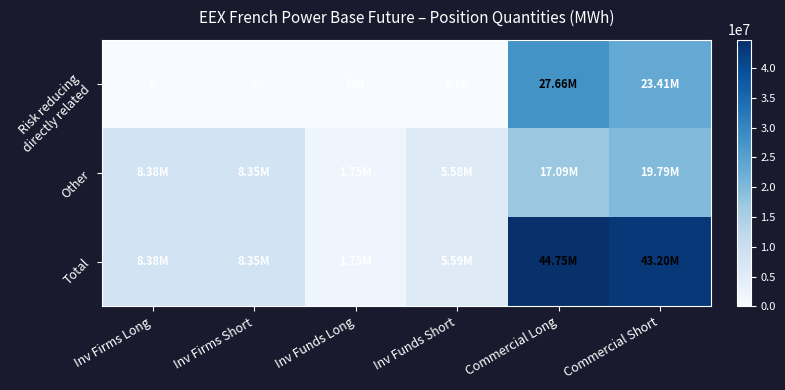

Rank the series by their maximum value, from lowest to highest.

Other, Risk reducing directly related, Total